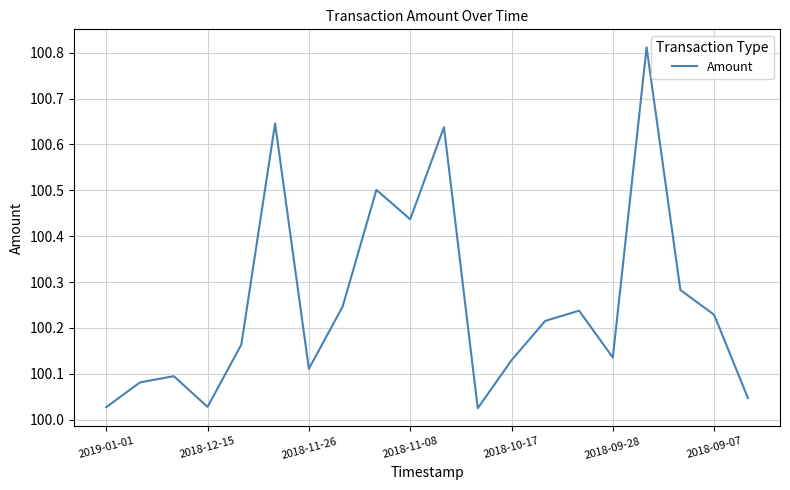

What is the difference between the maximum and minimum values?

0.8